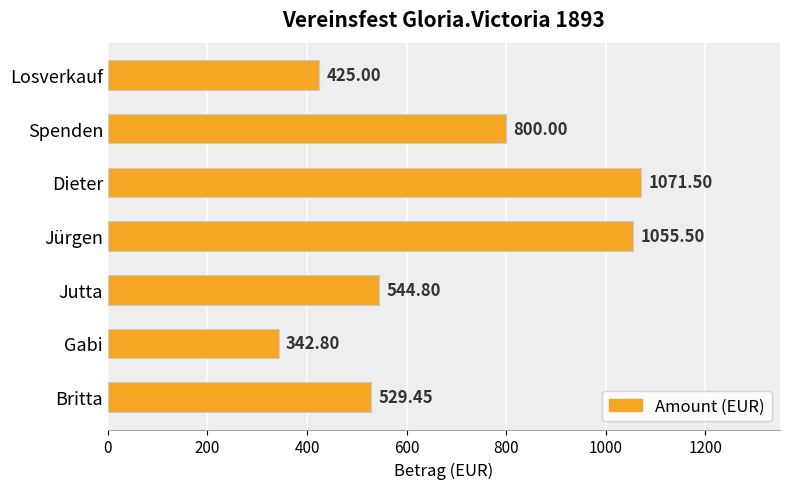

At which category does the chart reach its minimum across all series?

Gabi